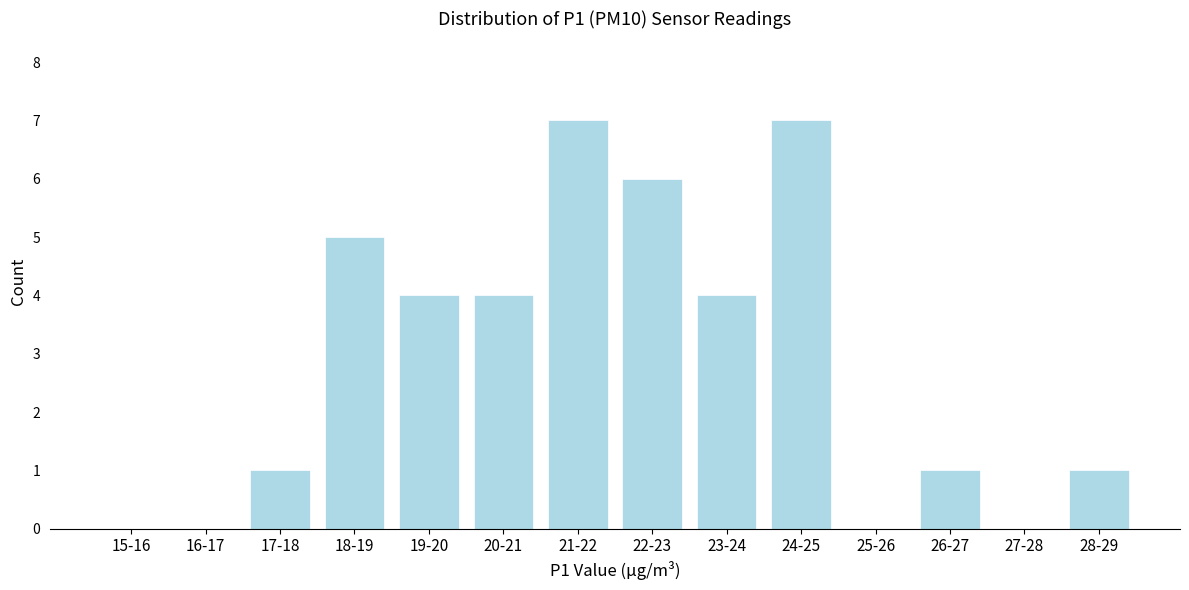

Reading left to right, extract all data points from this chart.

15-16=0	16-17=0	17-18=1	18-19=5	19-20=4	20-21=4	21-22=7	22-23=6	23-24=4	24-25=7	25-26=0	26-27=1	27-28=0	28-29=1